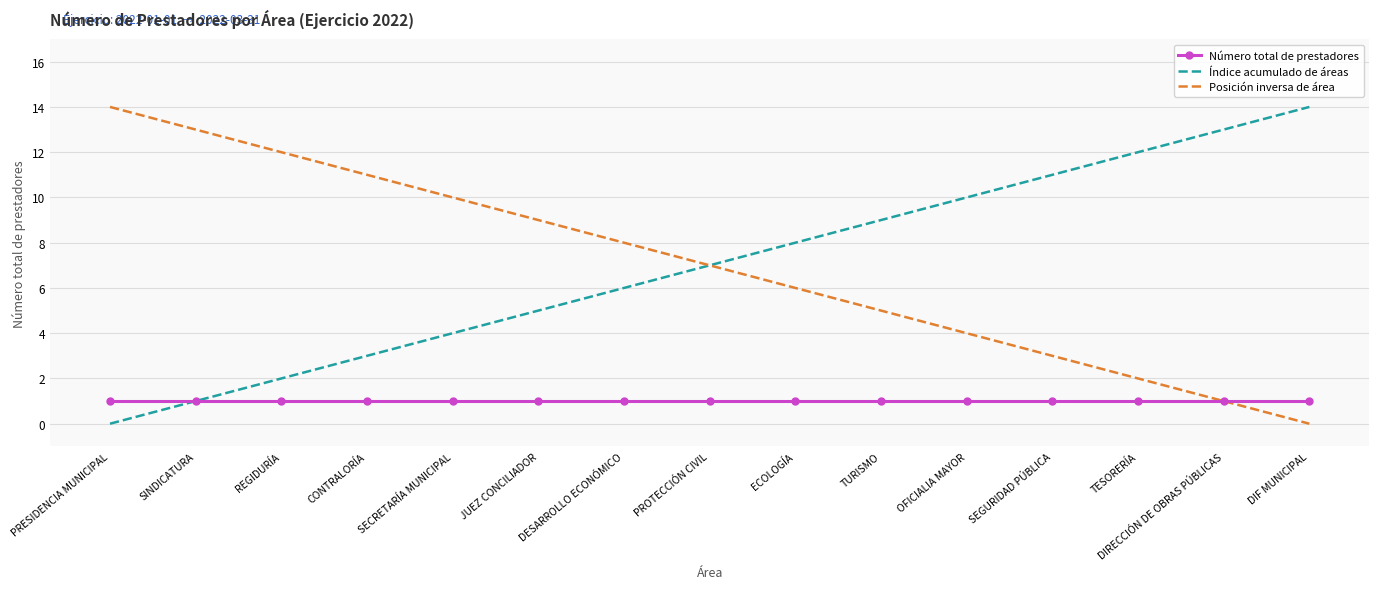

Is the value of Índice acumulado de áreas at OFICIALIA MAYOR greater than the value of Posición inversa de área at DIF MUNICIPAL?

Yes